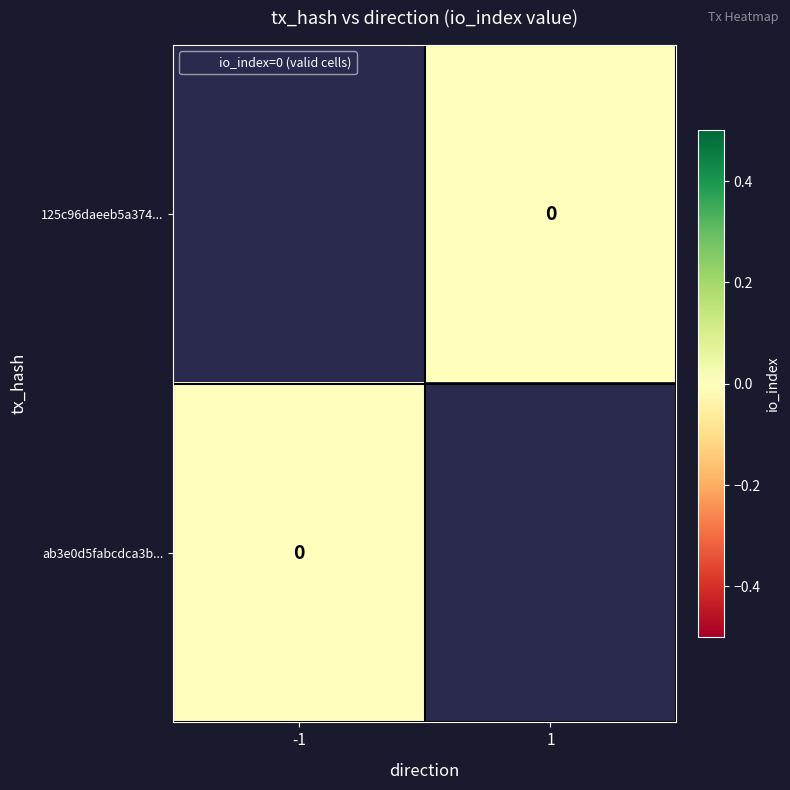

How many distinct data groups are displayed?

2